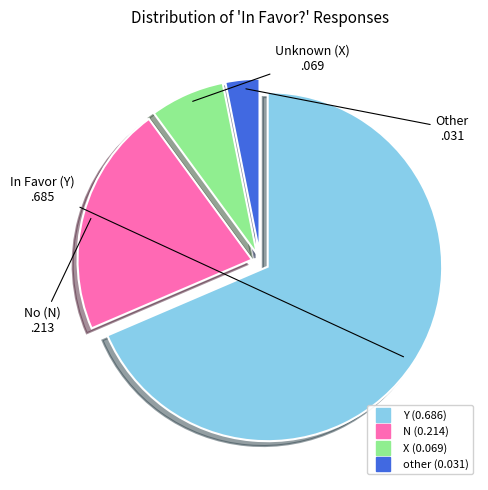

Does other represent more than half of the total?

No